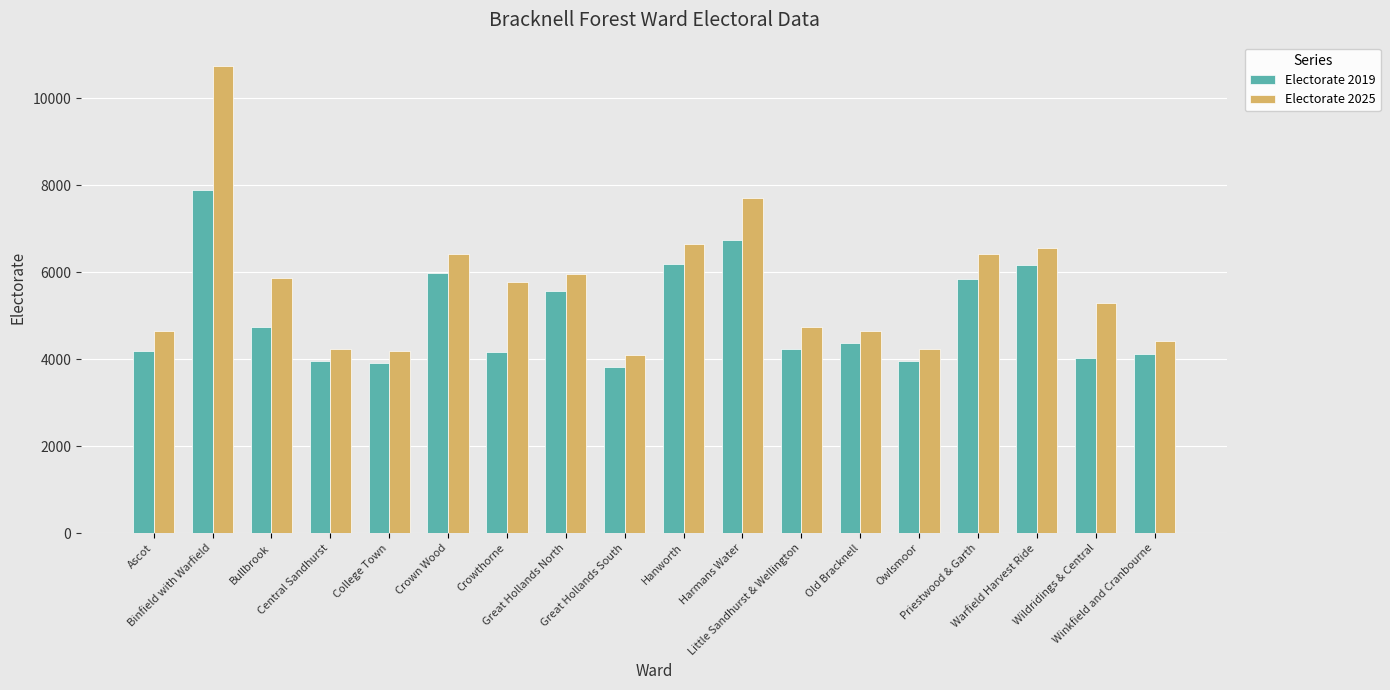

Read the Electorate 2019 value at Great Hollands South, to the nearest 100.

3800